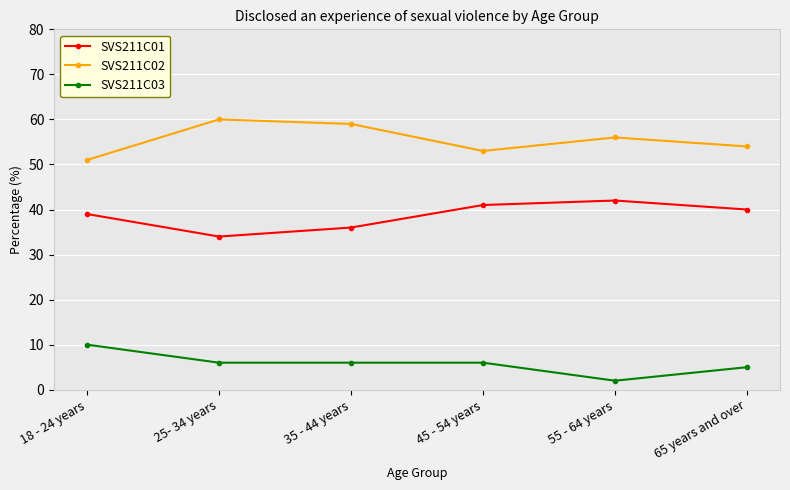

Is it true that SVS211C01 equals 24 at 55 - 64 years?

False